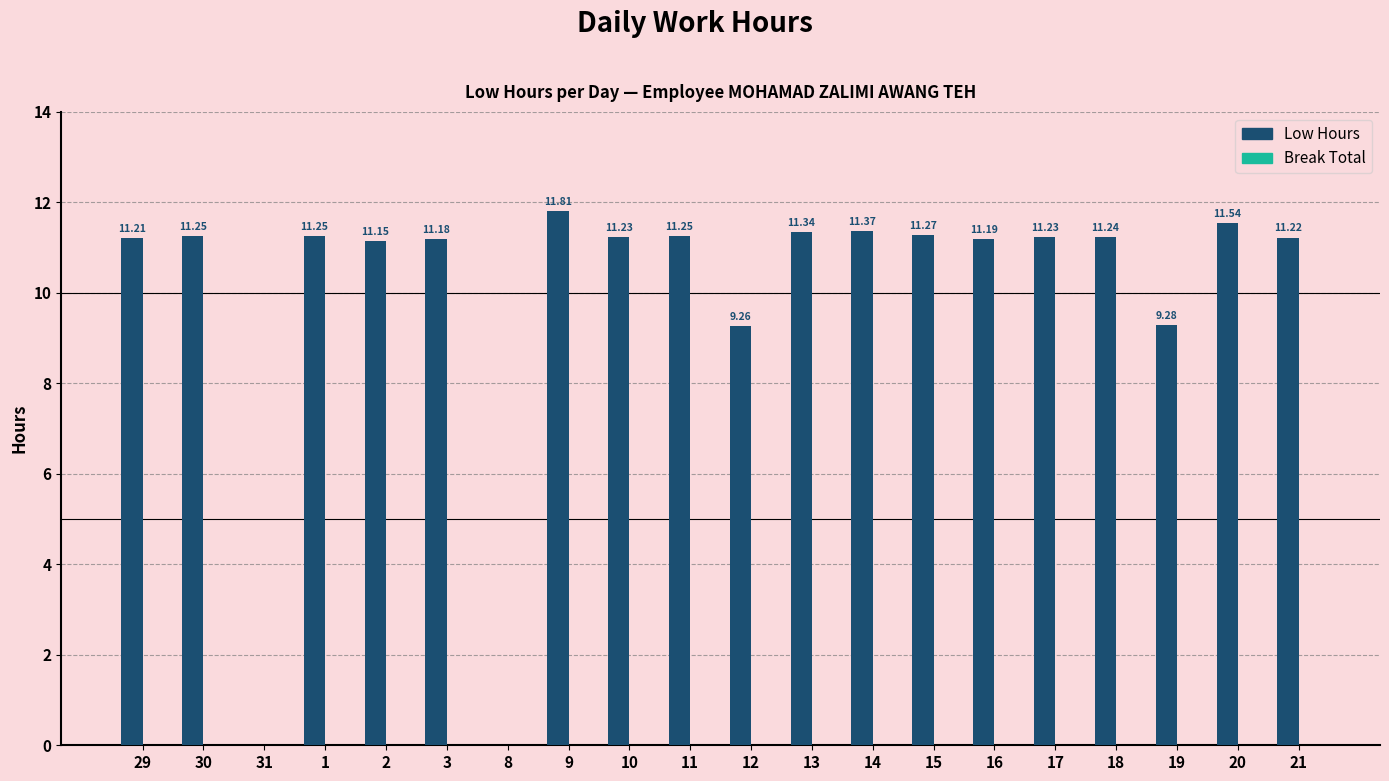

What is the sum of all values?

199.3